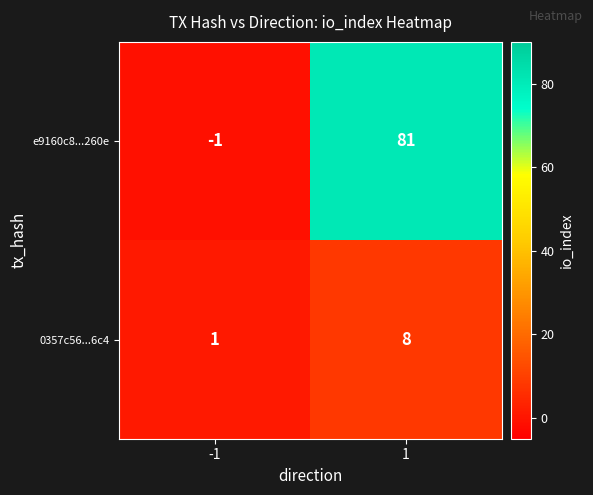

Which label corresponds to the largest value in the chart?

1